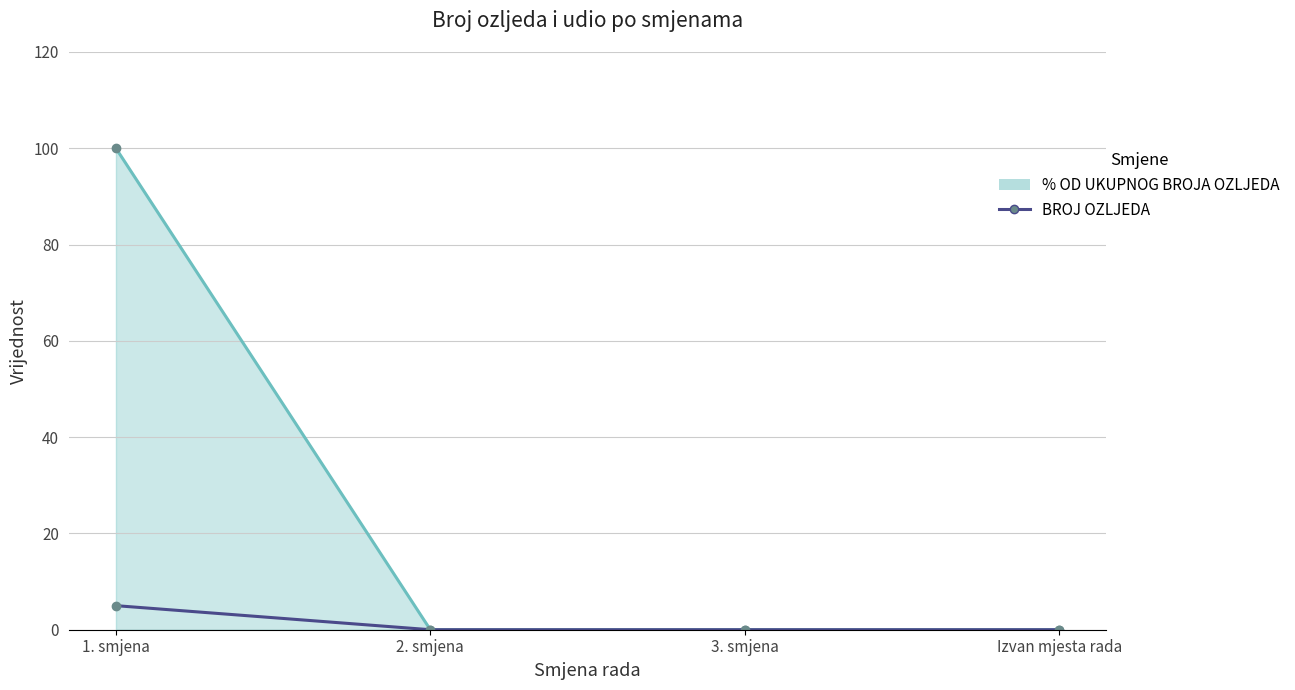

Rank the series at 1. smjena from lowest to highest value.

BROJ OZLJEDA, % OD UKUPNOG BROJA OZLJEDA